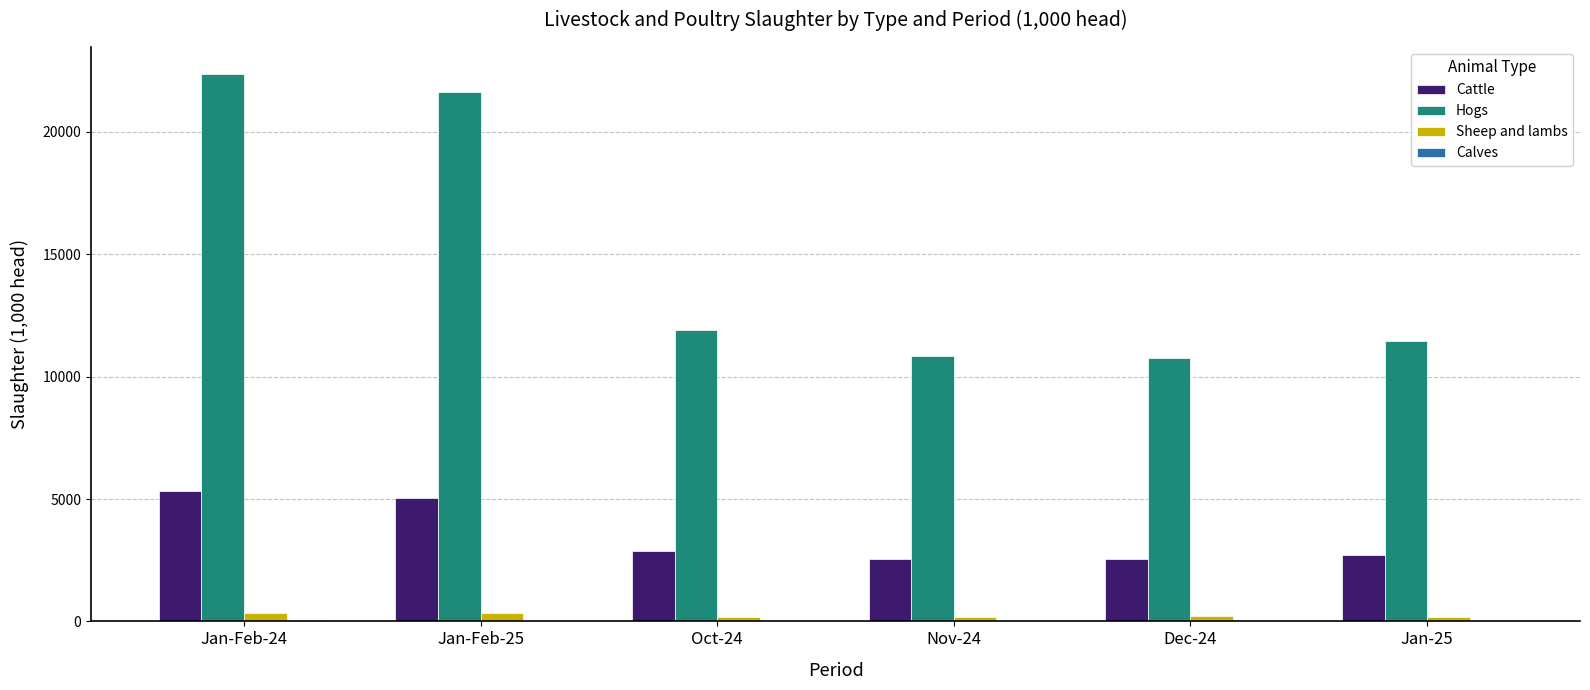

The value of Cattle at Nov-24 is 2568.1. True or false?

True